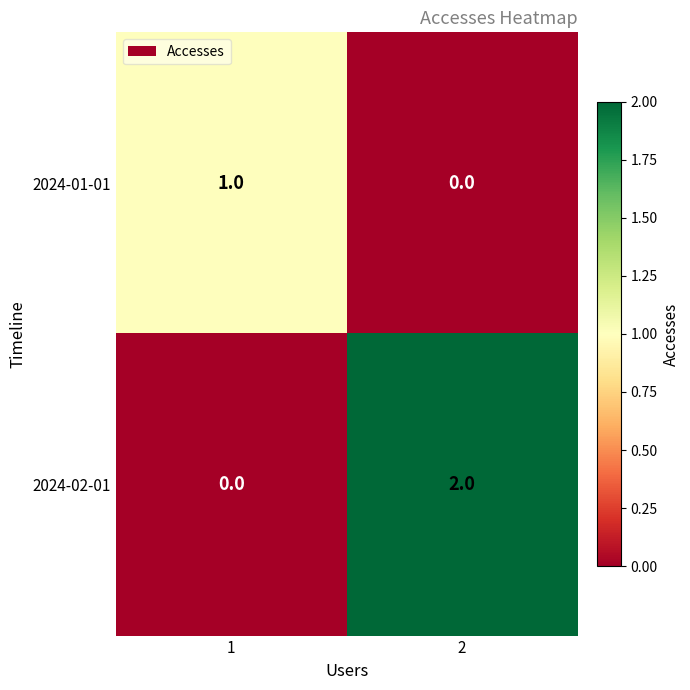

Which series changed the most between 1 and 2?

2024-02-01